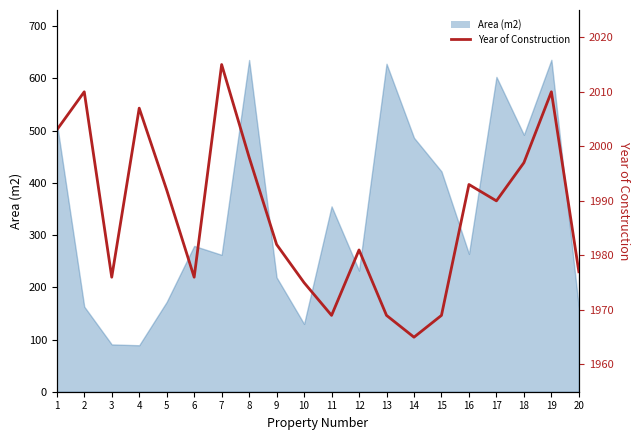

Is it true that the value at 14 is 1965?

True